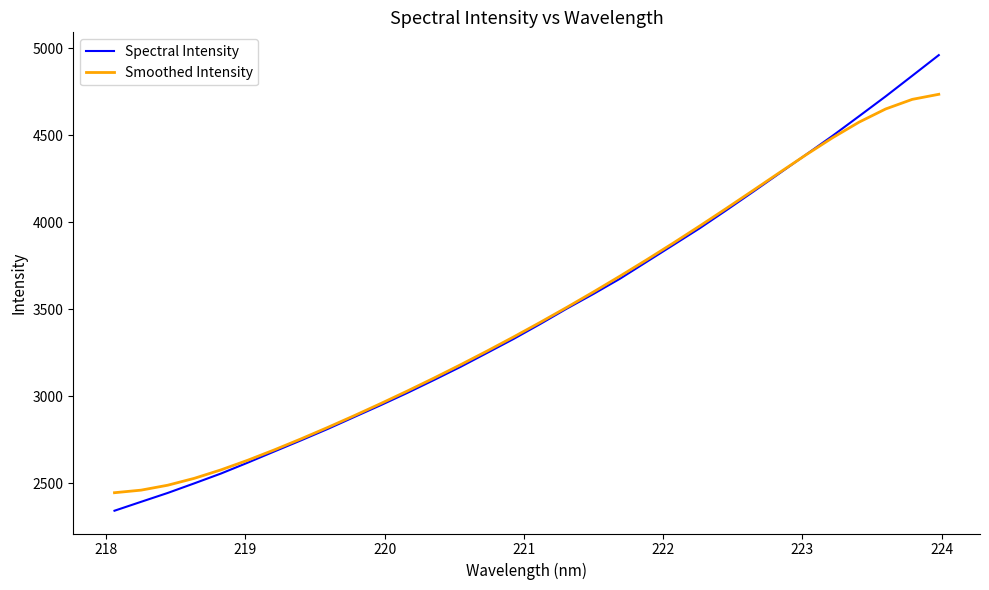

Which series has the widest spread of values?

Spectral Intensity